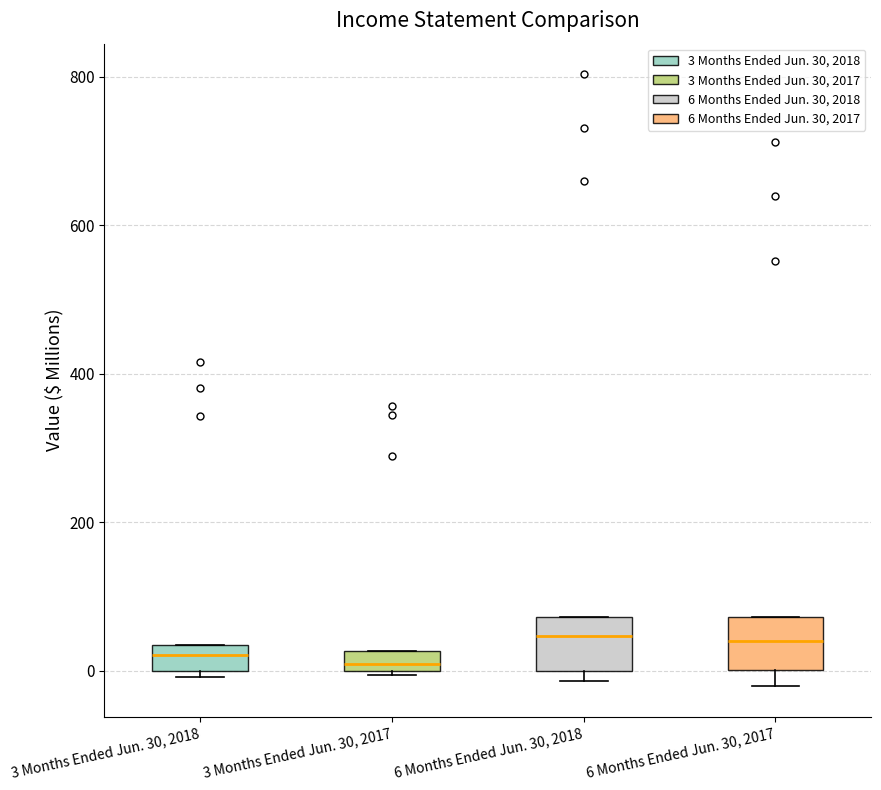

Where is the upper edge of the box for 6 Months Ended Jun. 30, 2017 on the y-axis? The values are not printed on the chart, so give them approximately, as read against the axis.

80